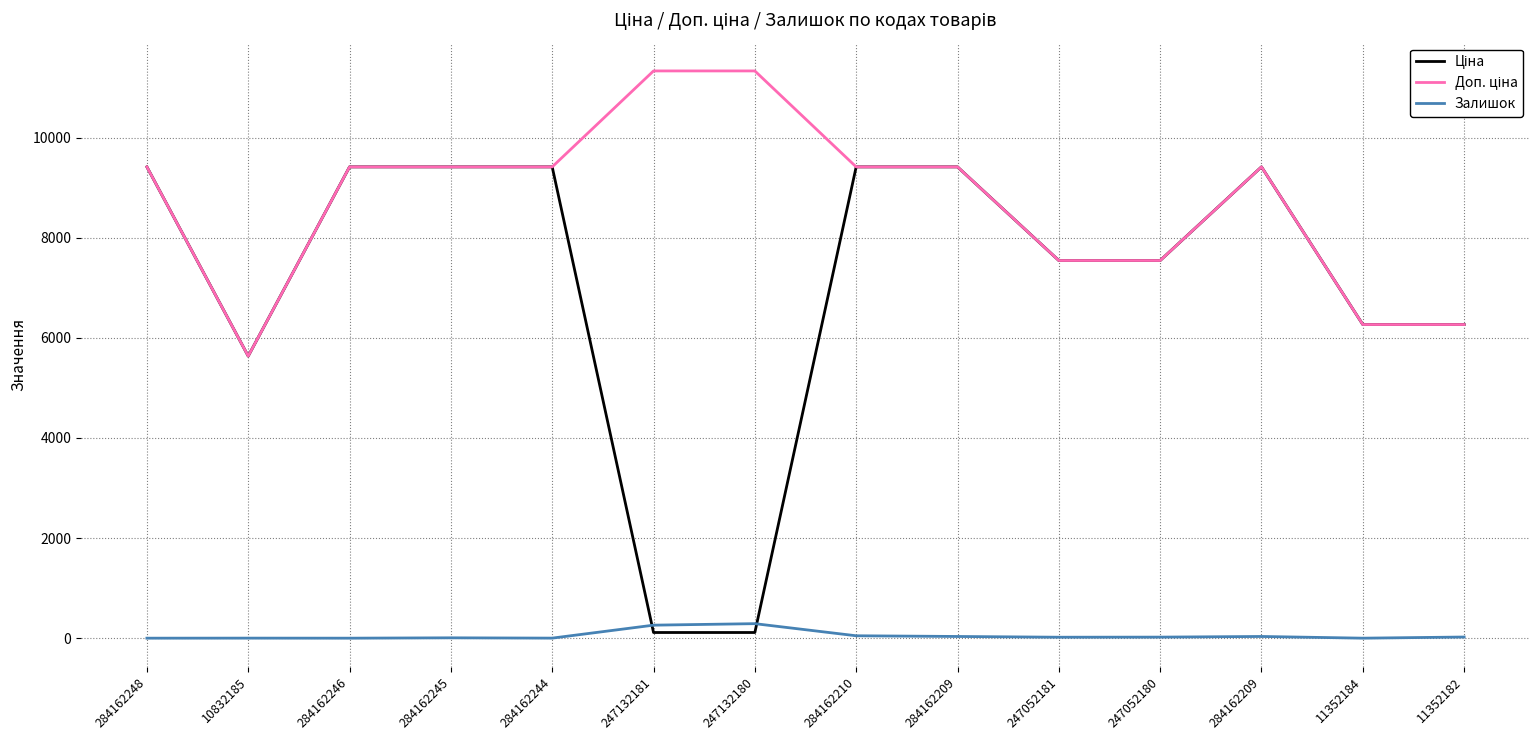

How many lines are shown in the chart?

3